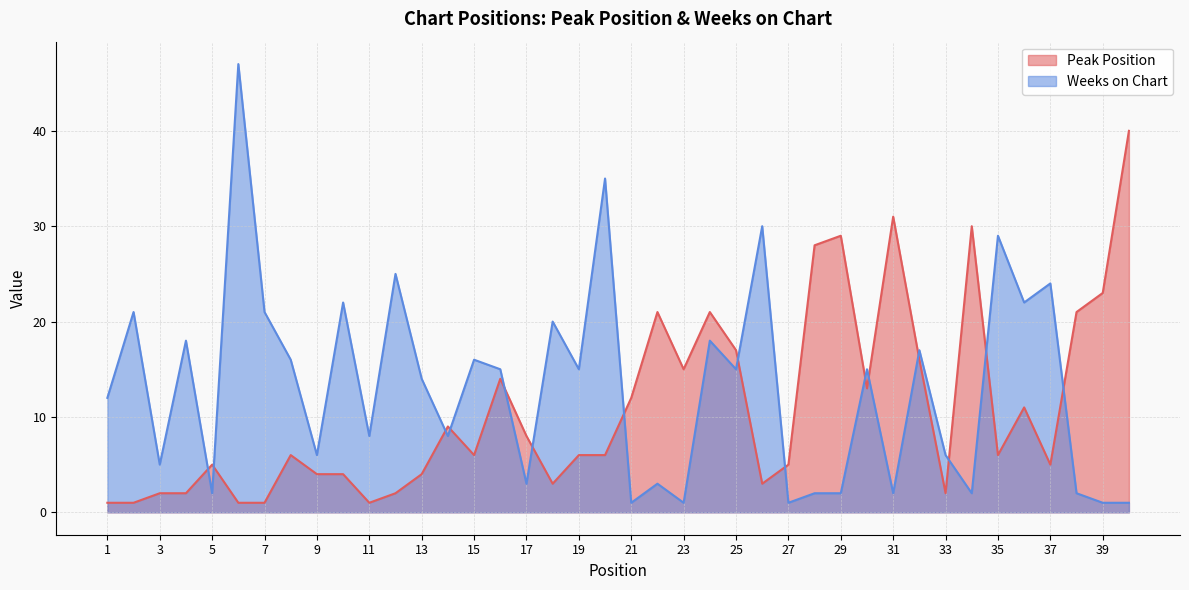

True or false: Weeks on Chart and Peak Position cross at least once.

True